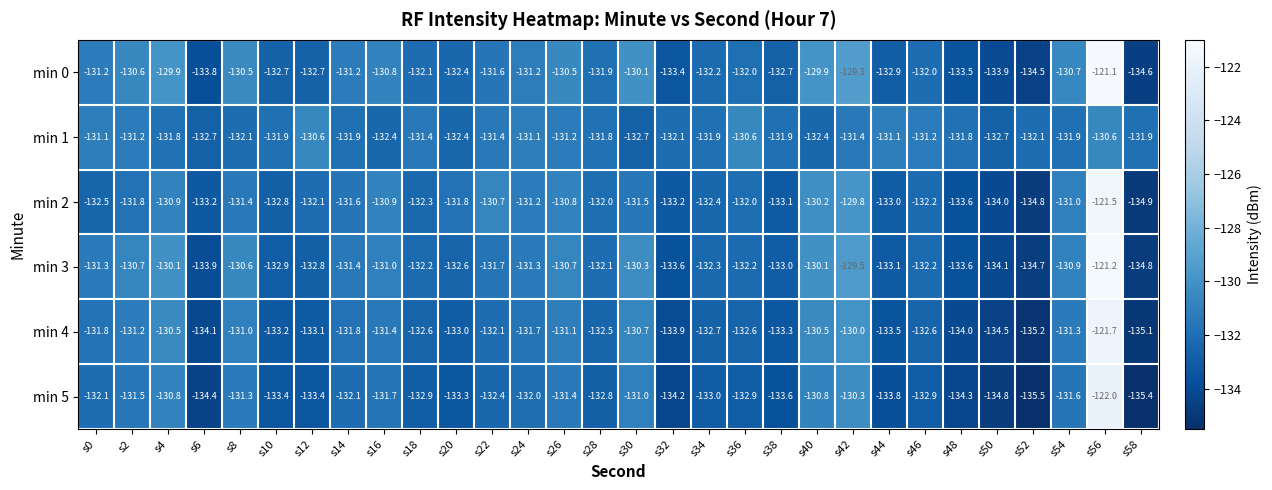

What is the total value across all series at s28?

-793.1